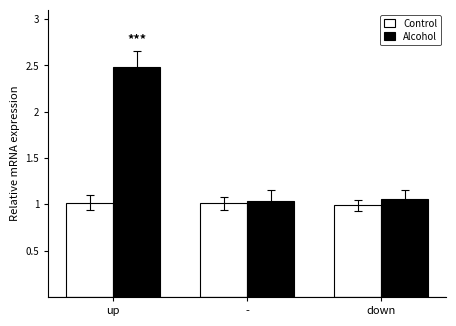

List the series in order of their overall mean, lowest first.

Control, Alcohol